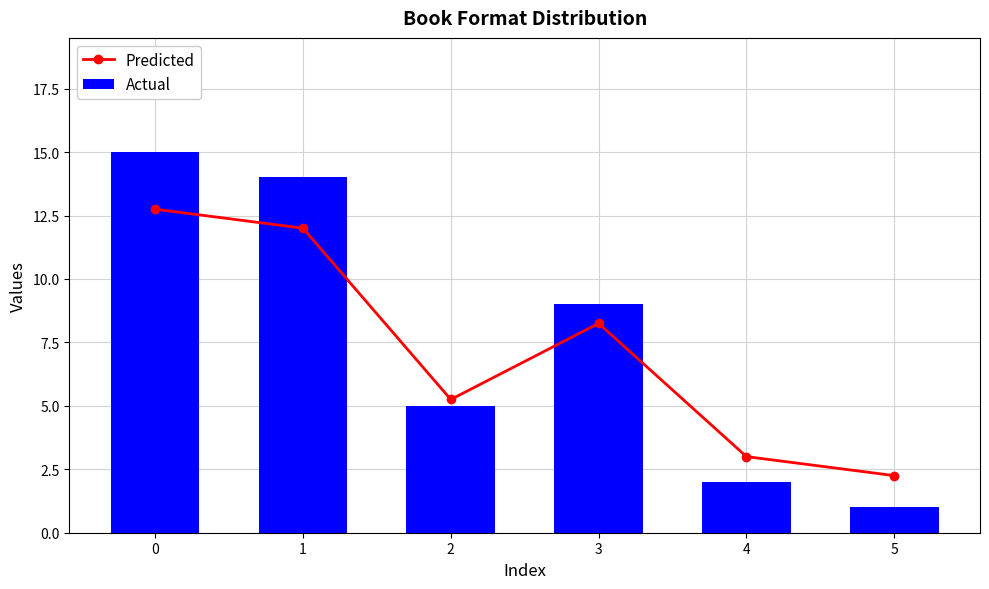

What are all the series names shown in the legend?

Predicted, Actual